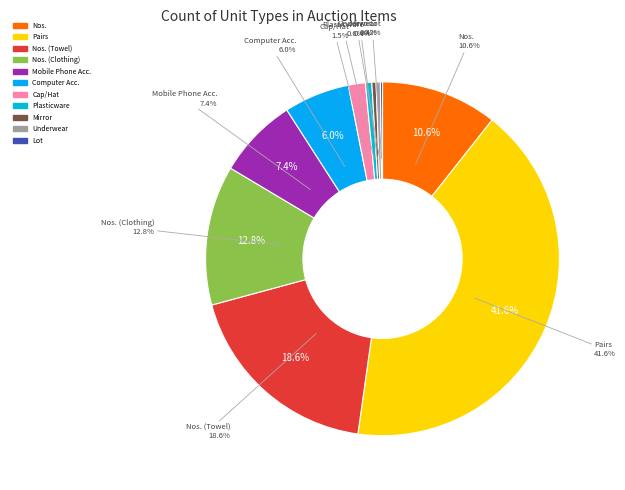

True or false: Nos. (Towel) accounts for 19% of the total.

True